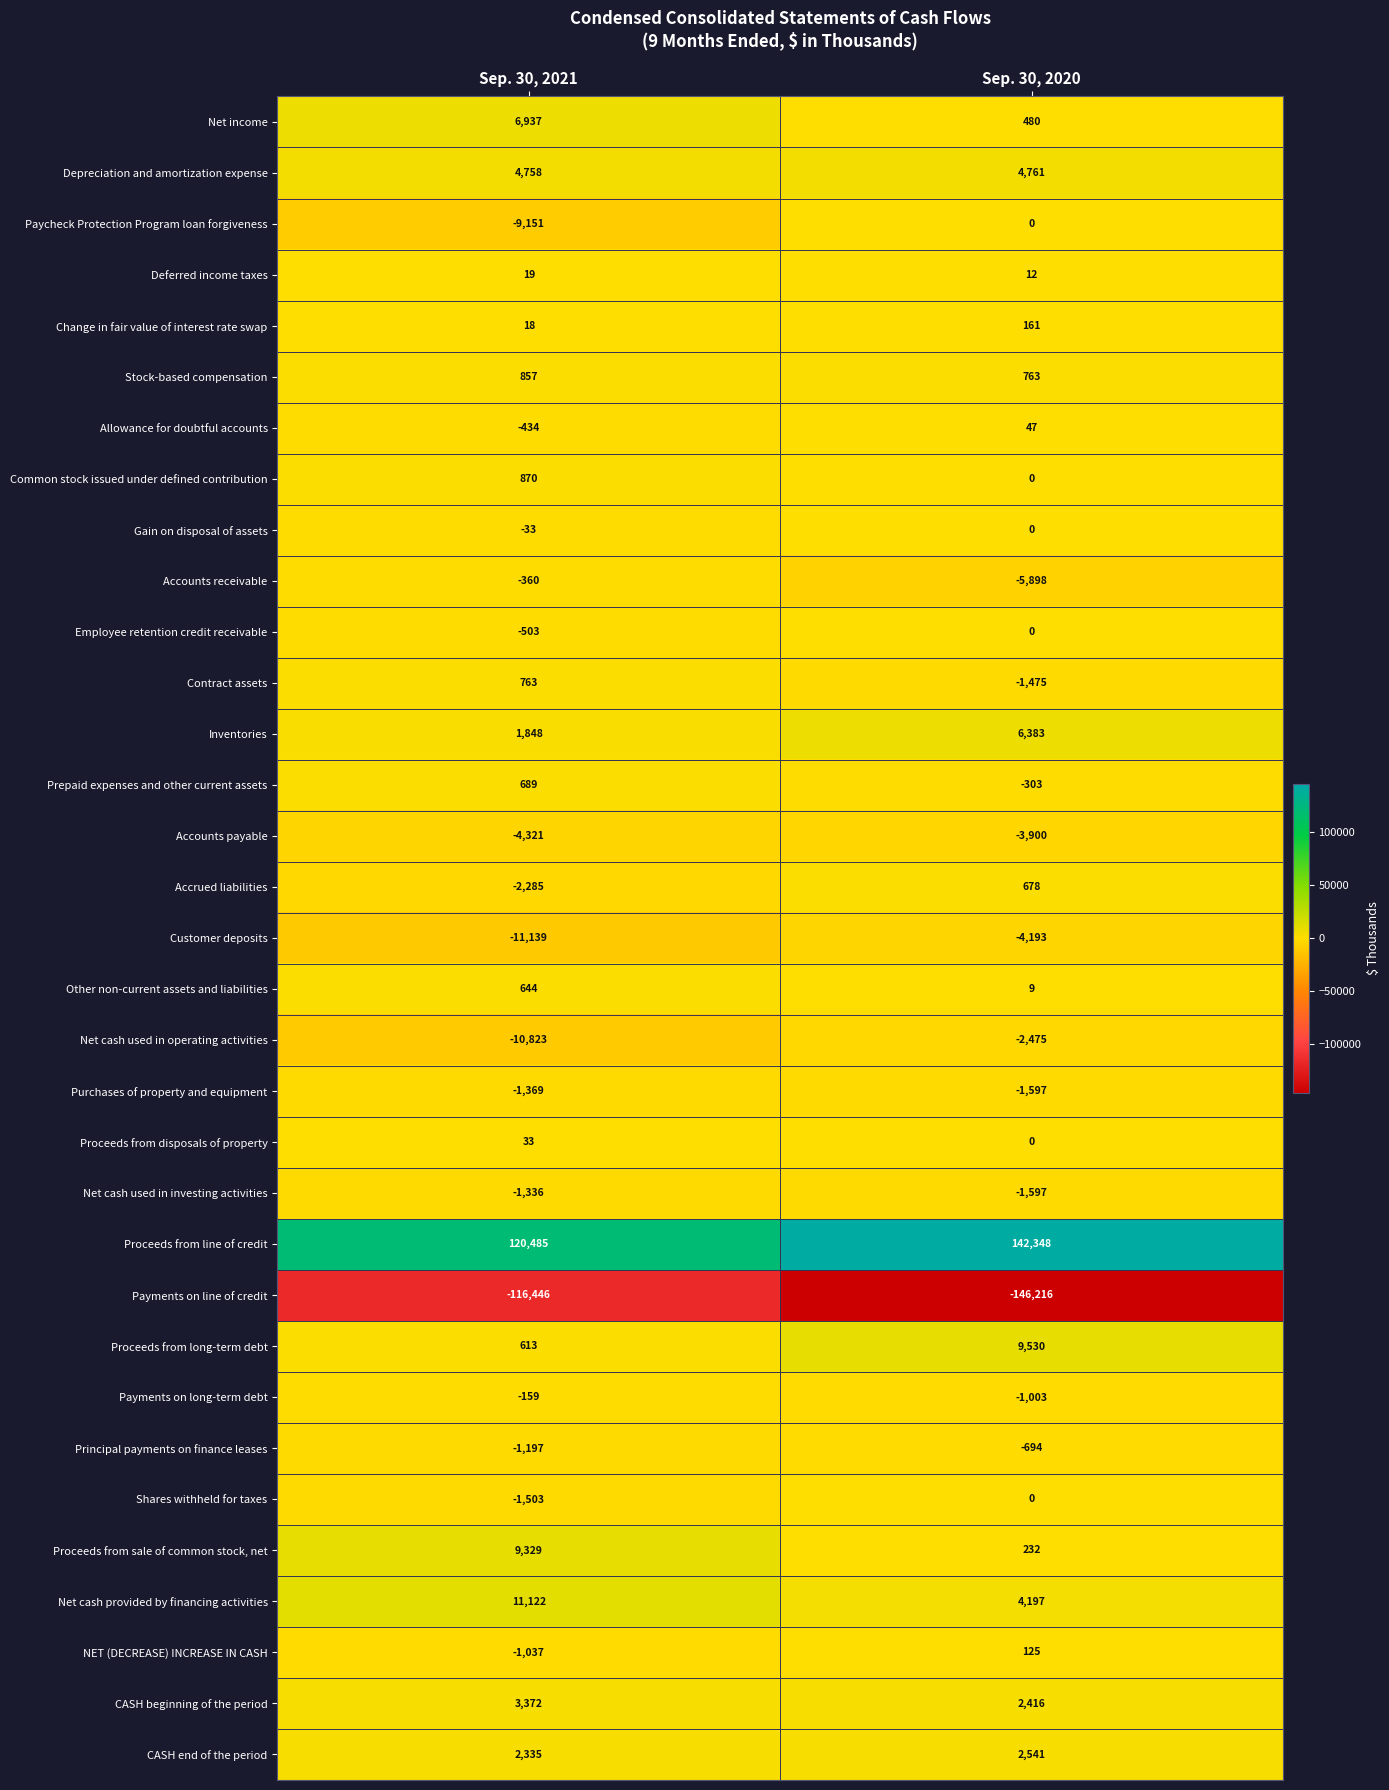

What is the minimum value shown in the chart?

-146216